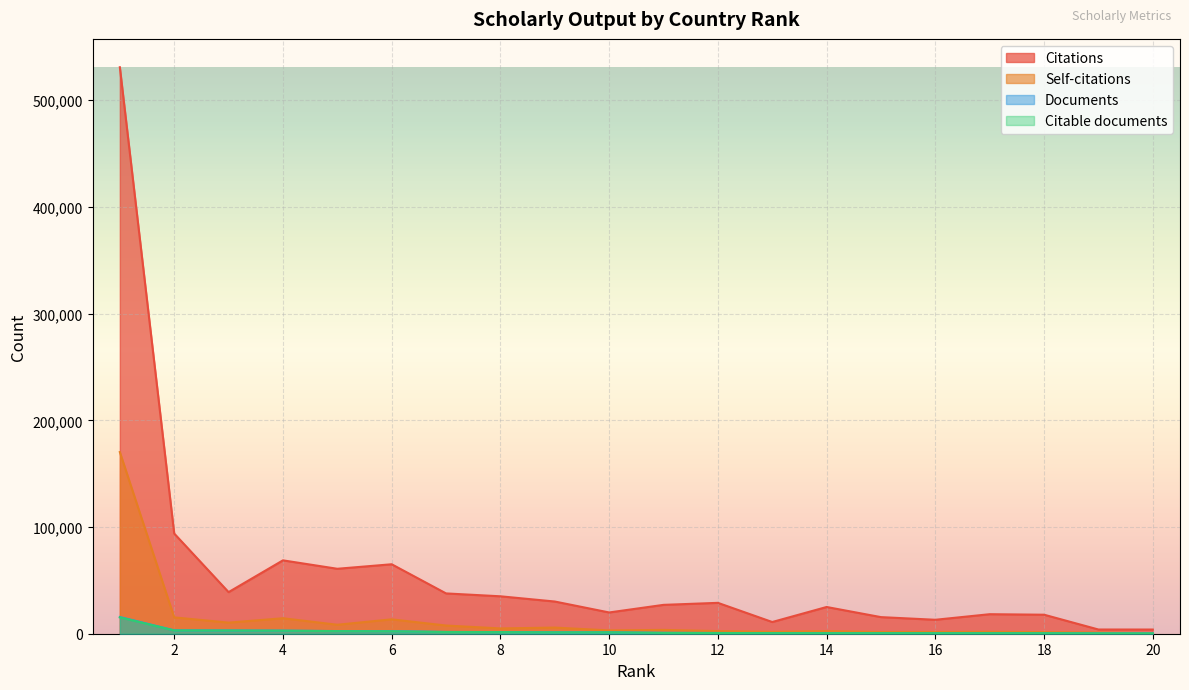

Is it true that Documents equals 1471 at 11?

False